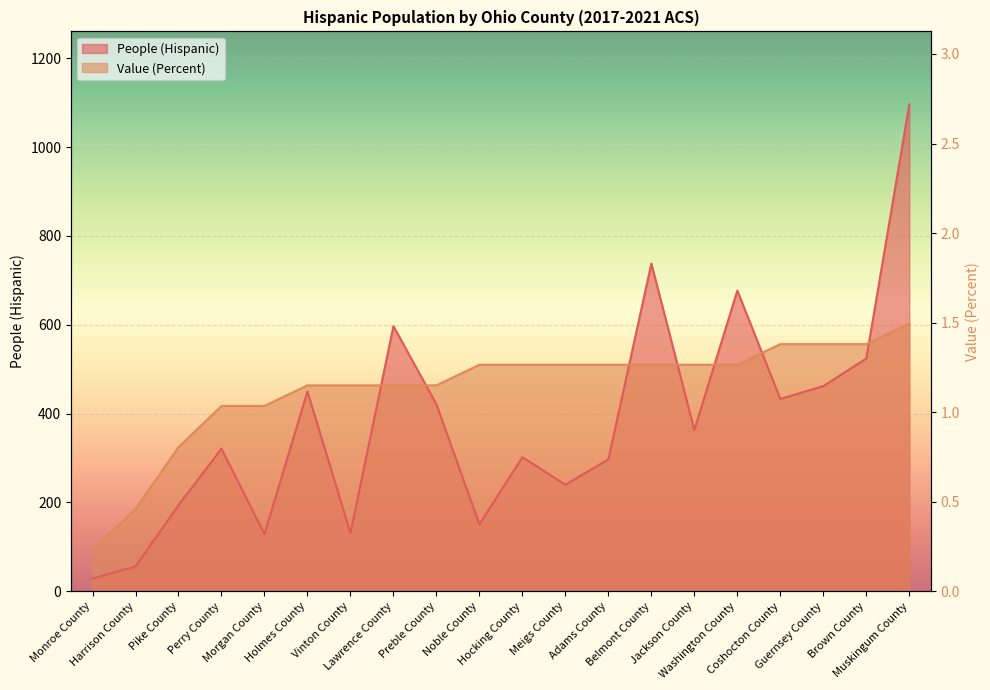

What is the average value of the People (Hispanic) series?

380.6